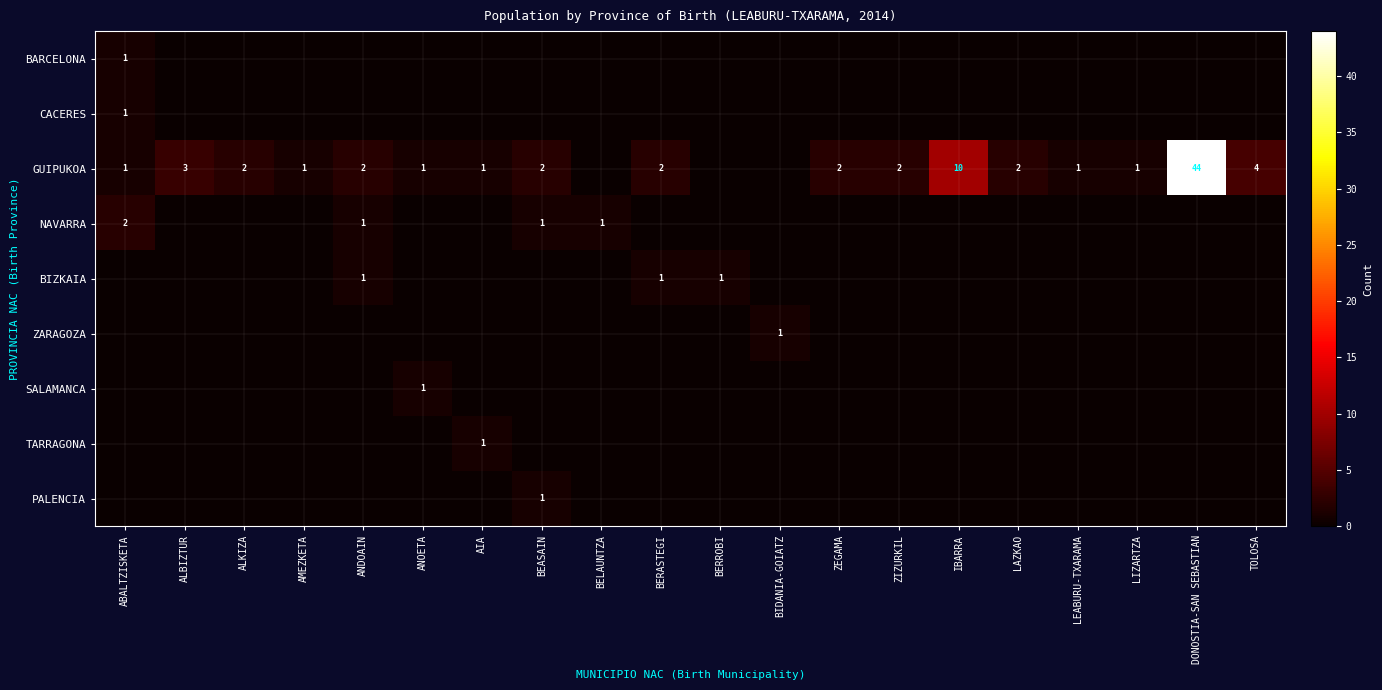

What is the sum of the GUIPUKOA values at BEASAIN and ANOETA?

3